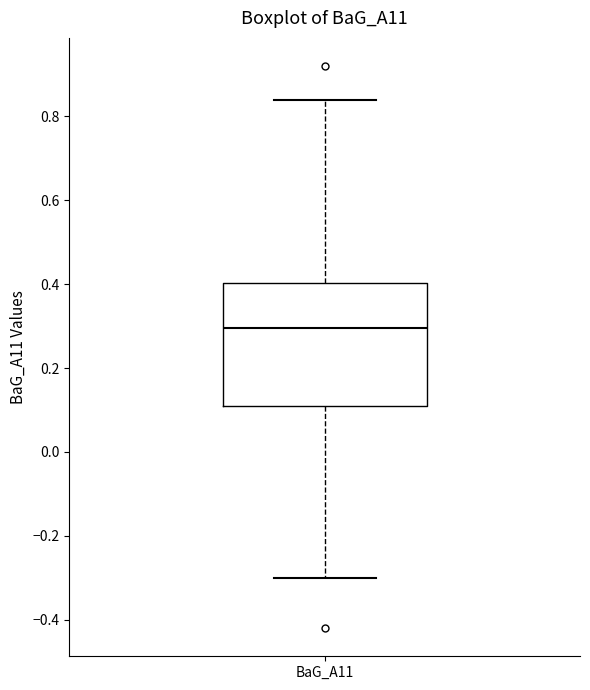

Transcribe this box plot: give where the median line is, the range the box spans, and where the two whiskers end, as read against the y-axis. The values are not printed on the chart, so give them approximately, as read against the axis.

median 0.30, box 0.12 to 0.40, whiskers -0.30 to 0.84